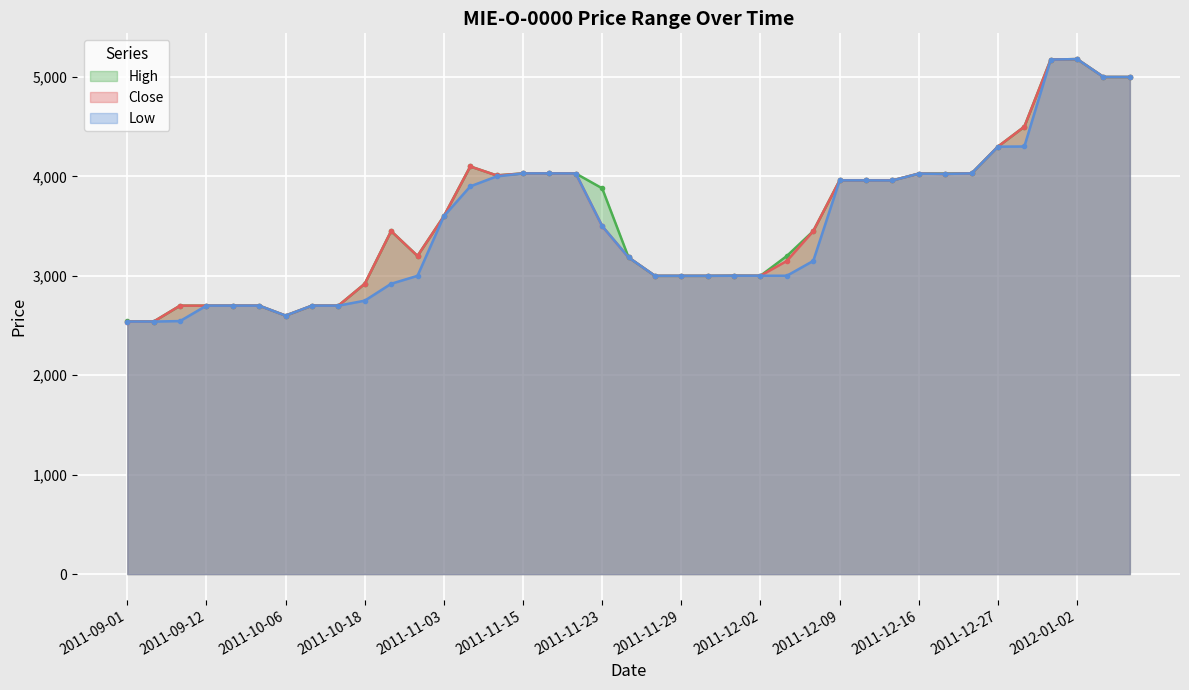

True or false: Low has more than 0 points higher than both neighbors.

True